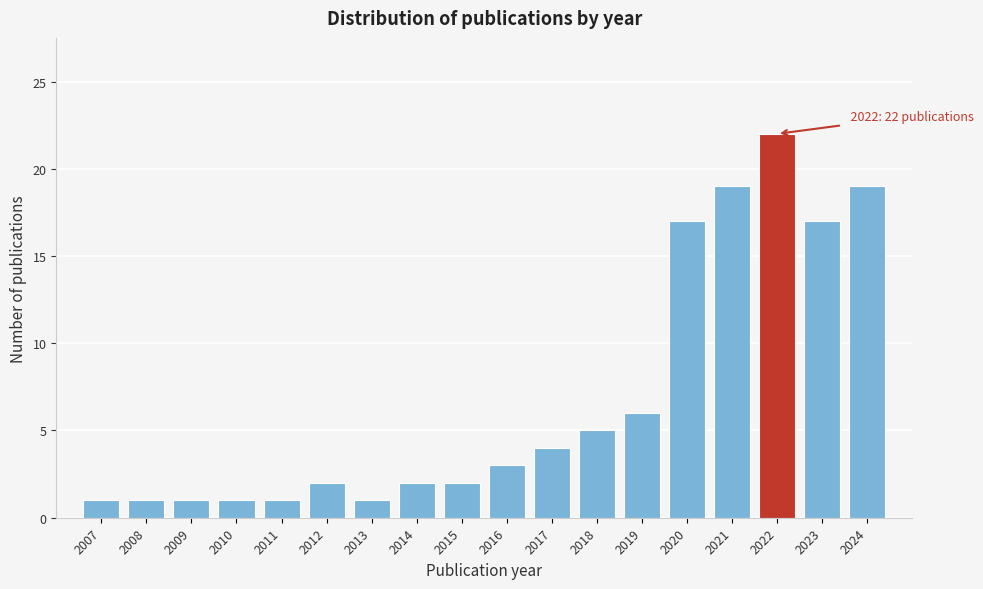

Reading right to left, list all the values displayed in this chart.

19	17	22	19	17	6	5	4	3	2	2	1	2	1	1	1	1	1